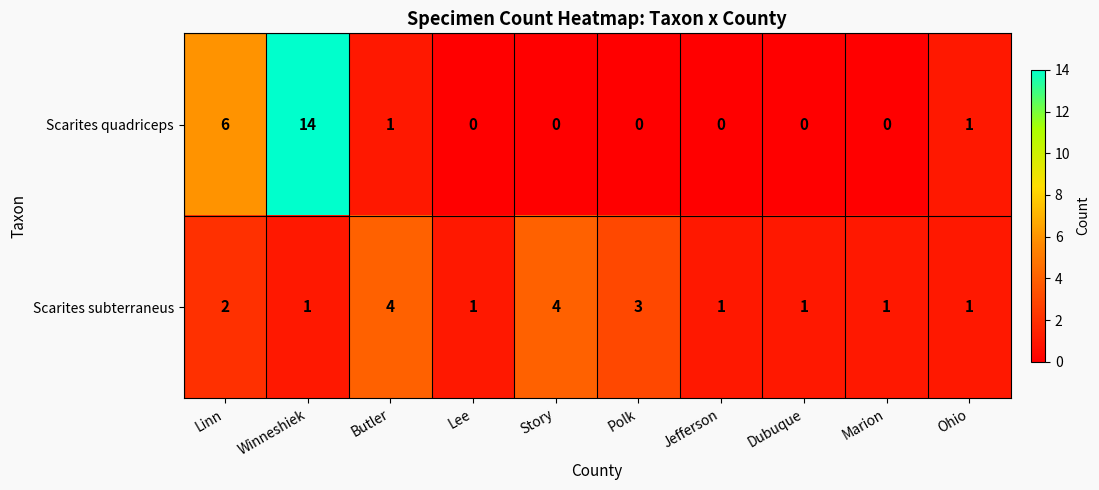

Rank the series at Butler from lowest to highest value.

Scarites quadriceps, Scarites subterraneus